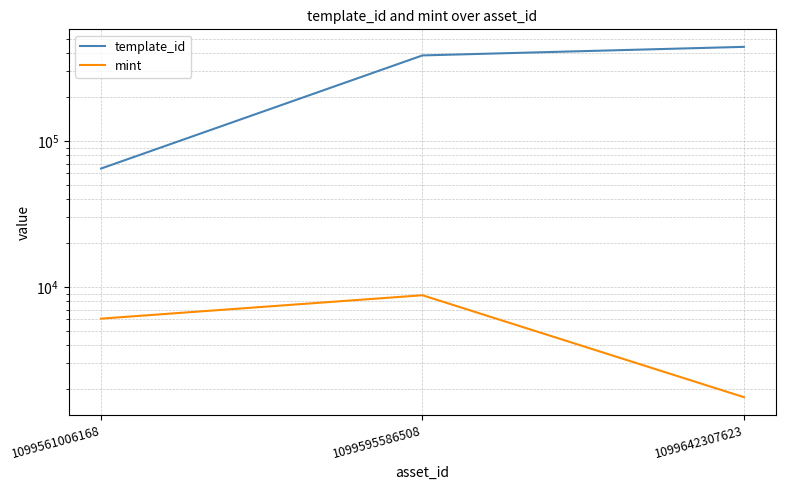

Where is template_id nearest to the value 252773?

1099595586508